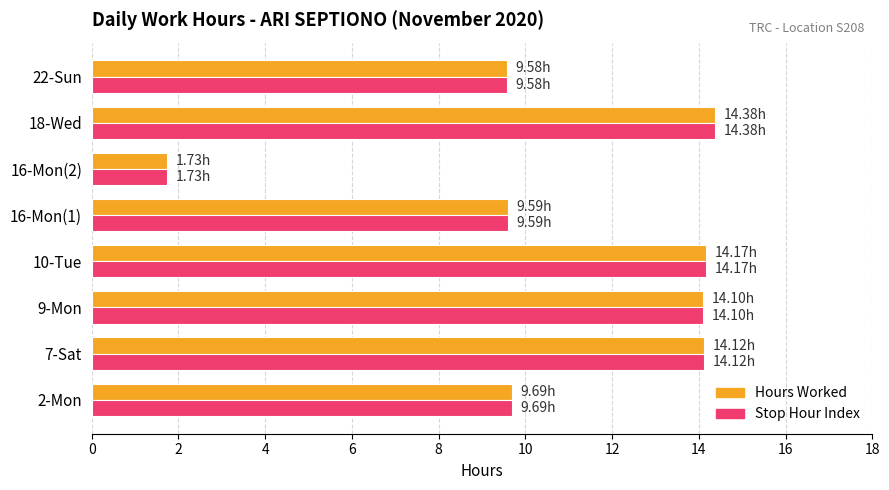

What is the difference between the maximum and second lowest values in the Hours Worked series?

4.8